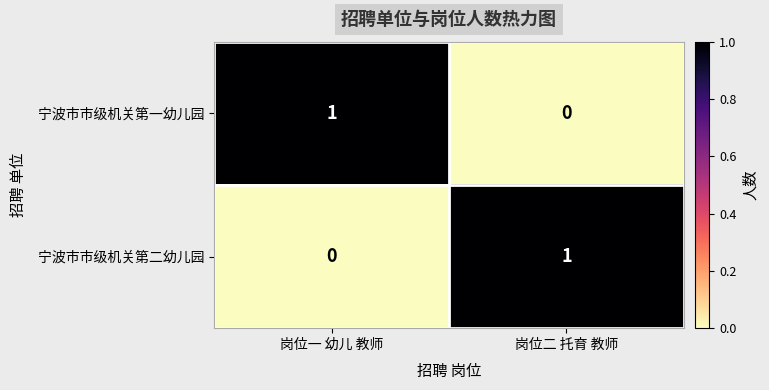

The 宁波市市级机关第一幼儿园 series shows 1 at 岗位一 幼儿 教师. True or false?

True